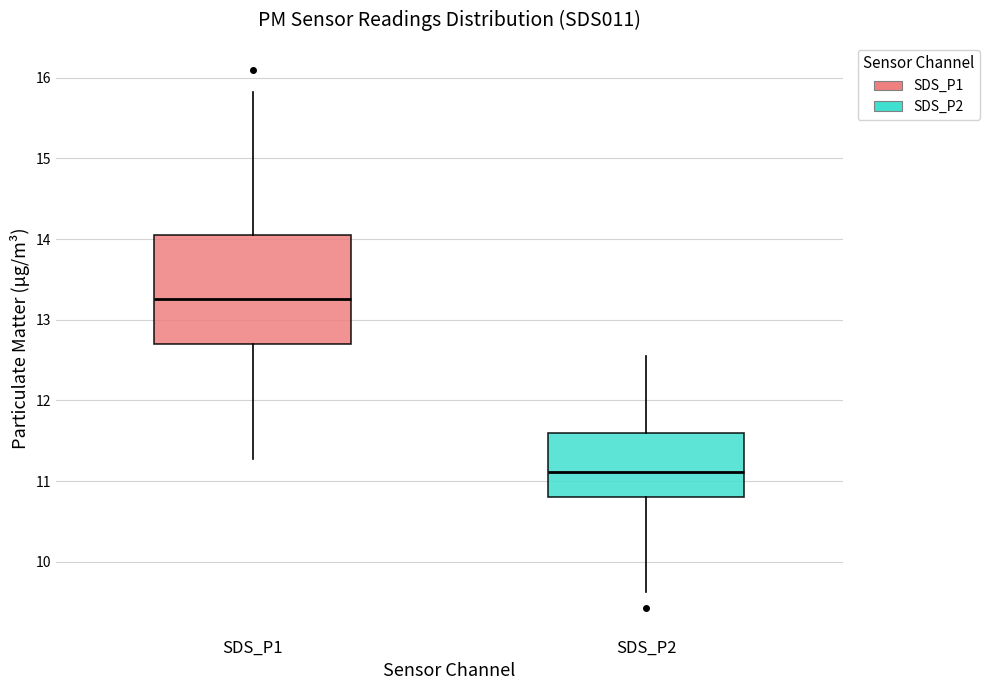

Which box is the tallest, from its lower edge to its upper edge?

SDS_P1